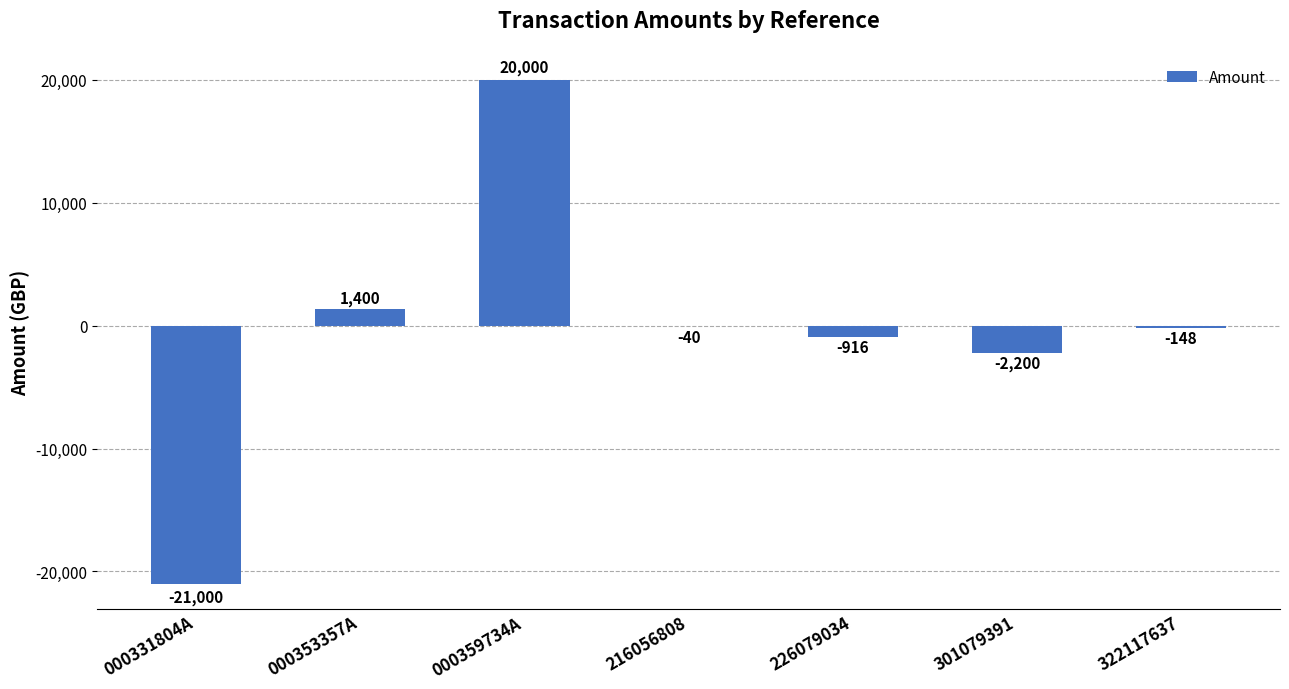

The value at 226079034 is -915.5. True or false?

True